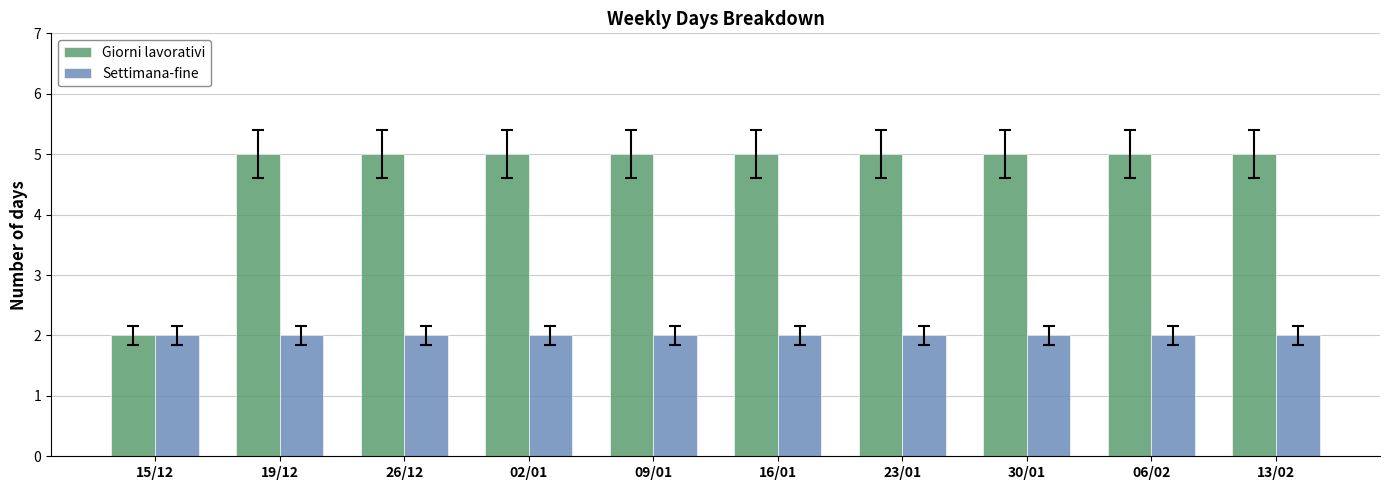

What is the difference between the highest and lowest values at 26/12?

3